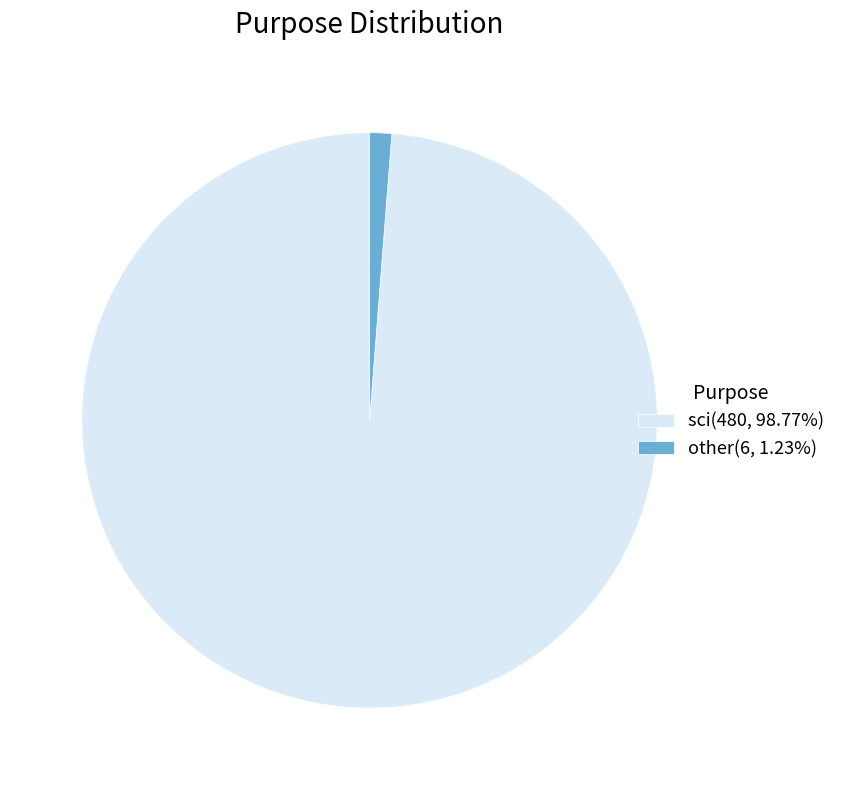

Approximately how many times larger is the value at sci(480, 98.77%) compared to other(6, 1.23%)?

80.0